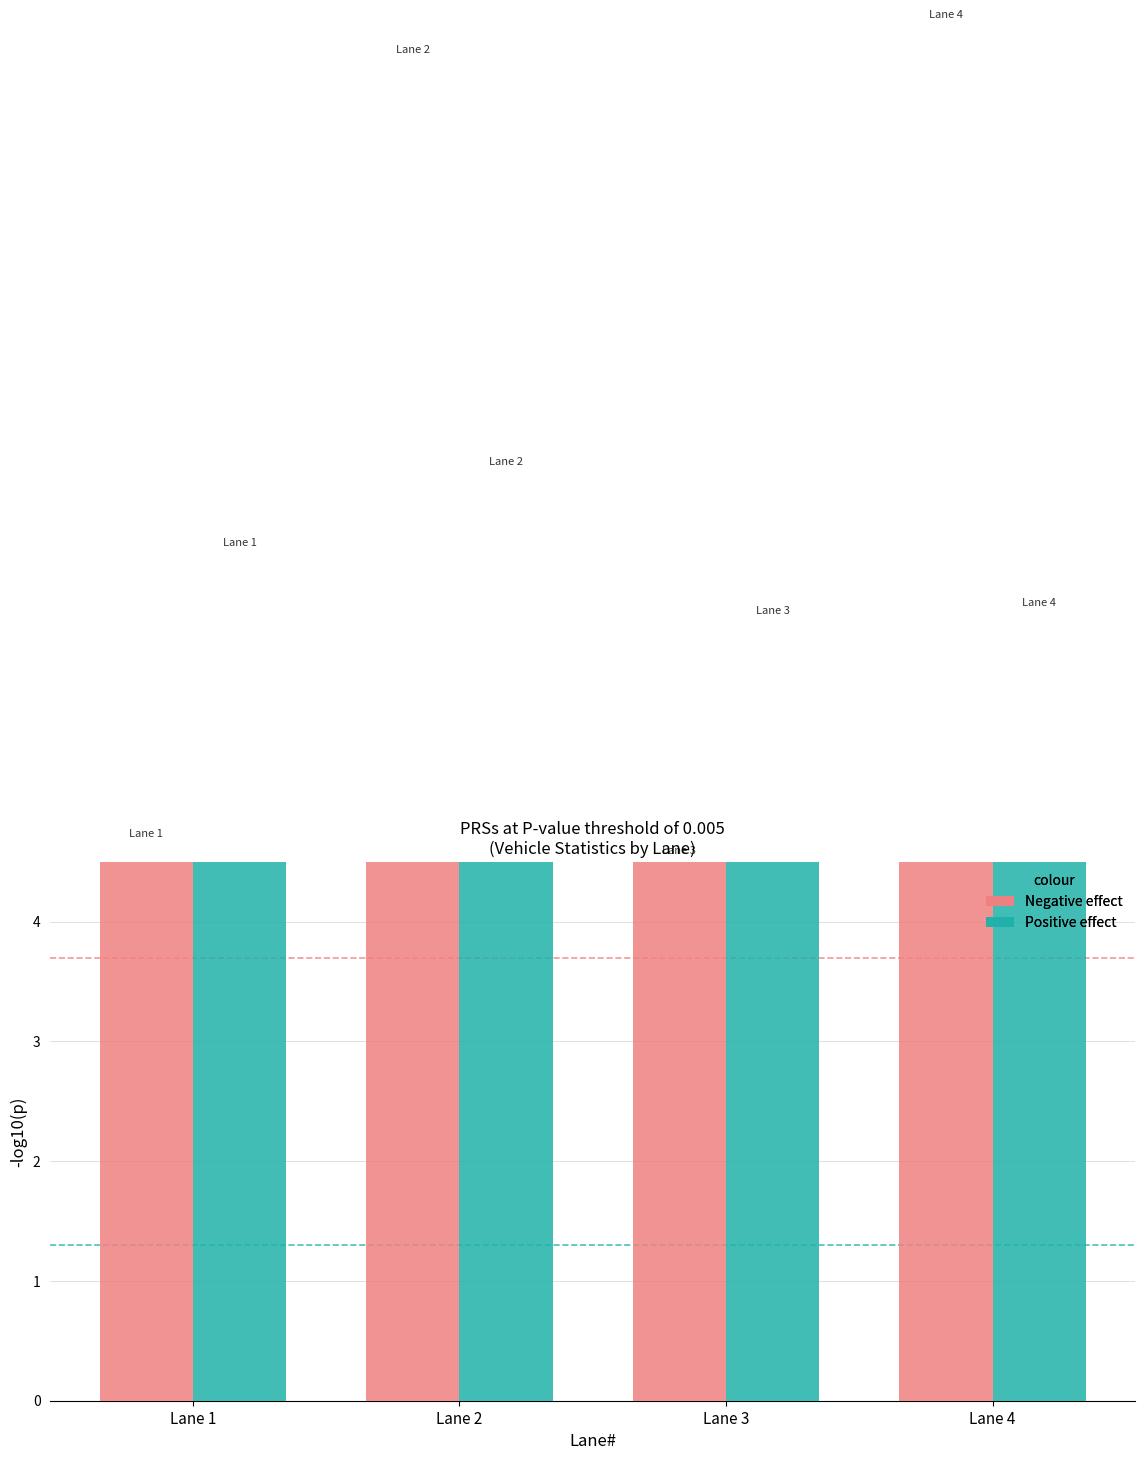

What is the value of the Negative effect bar at the 1st from the left?

4.6